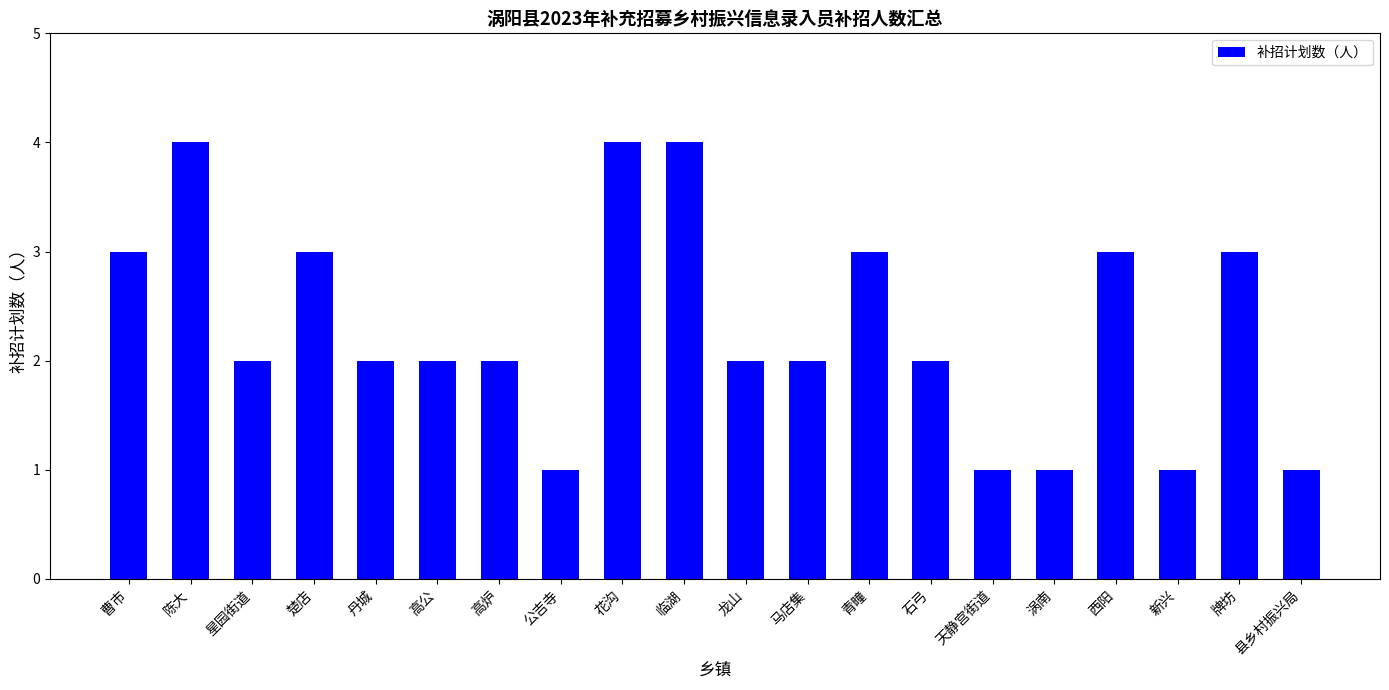

Between 高炉 and 青疃, which is larger?

青疃